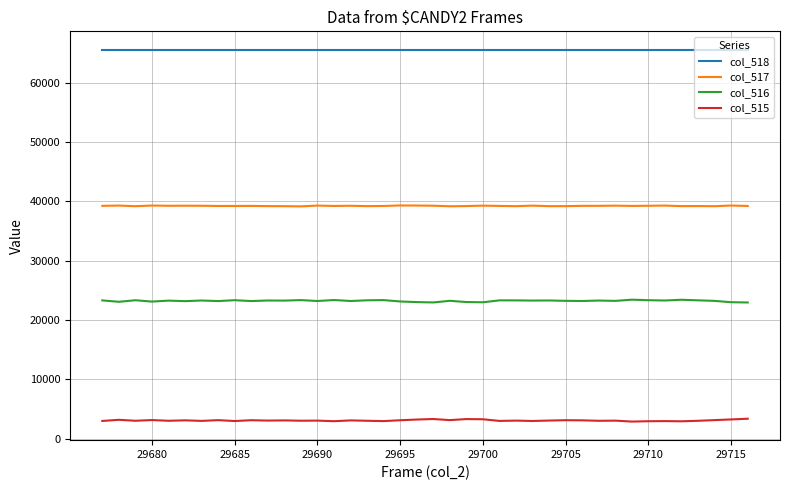

What are all the series names shown in the legend?

col_518, col_517, col_516, col_515